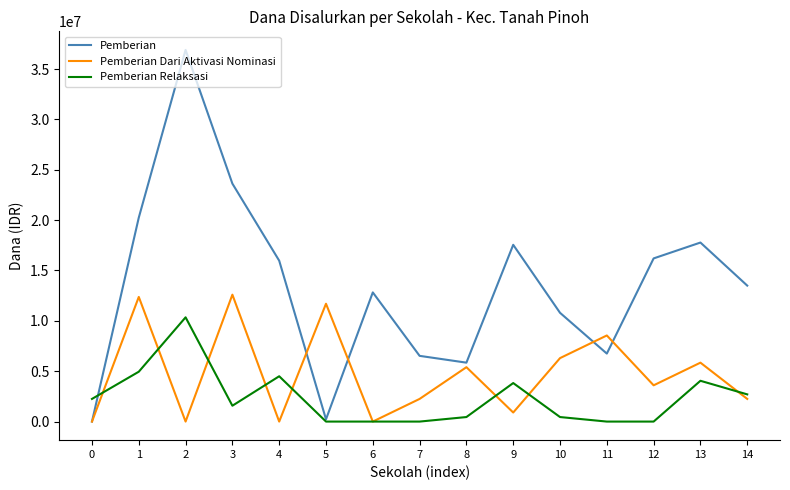

At how many categories does at least one series exceed 34946121?

1